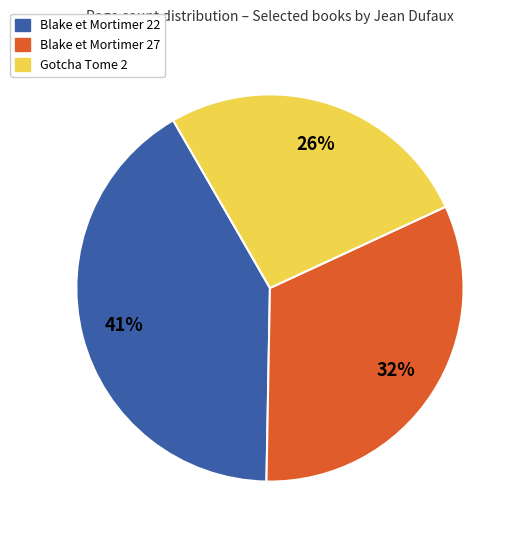

To the nearest percent, what is the difference between the largest and smallest slice percentages?

15%